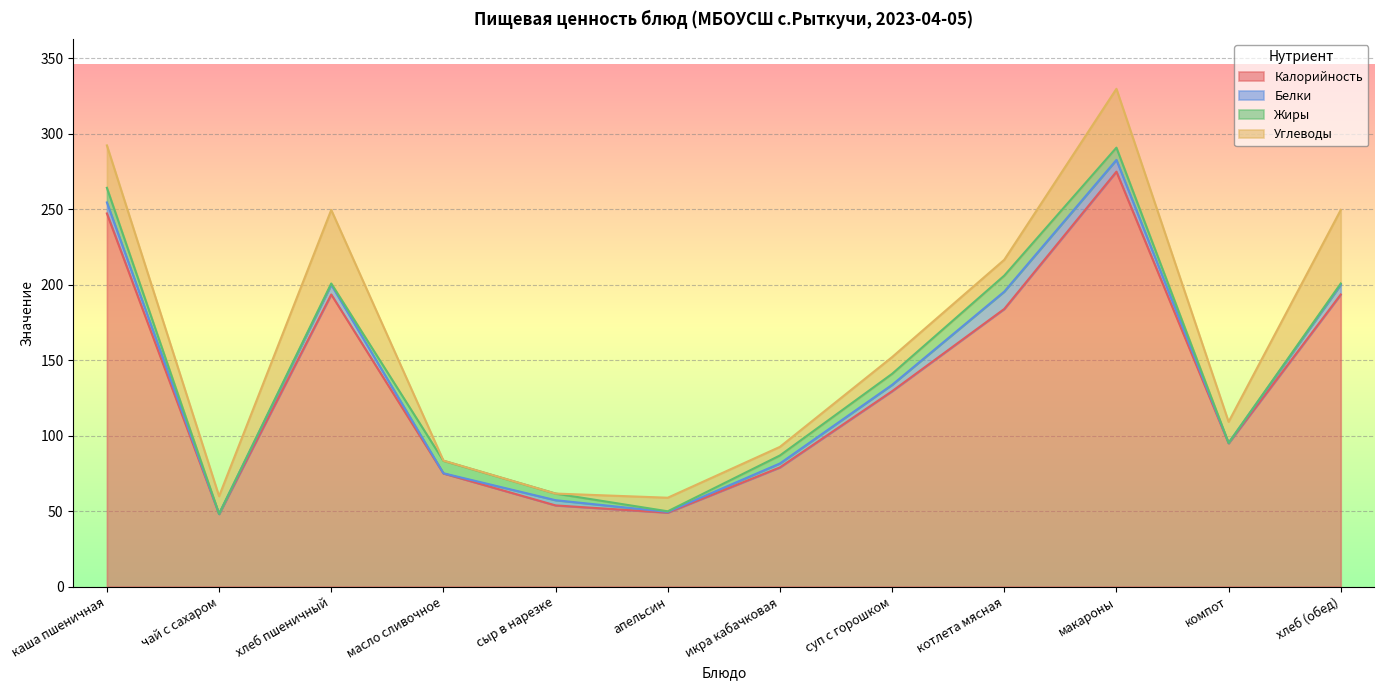

Which series has the largest total across all categories?

Калорийность